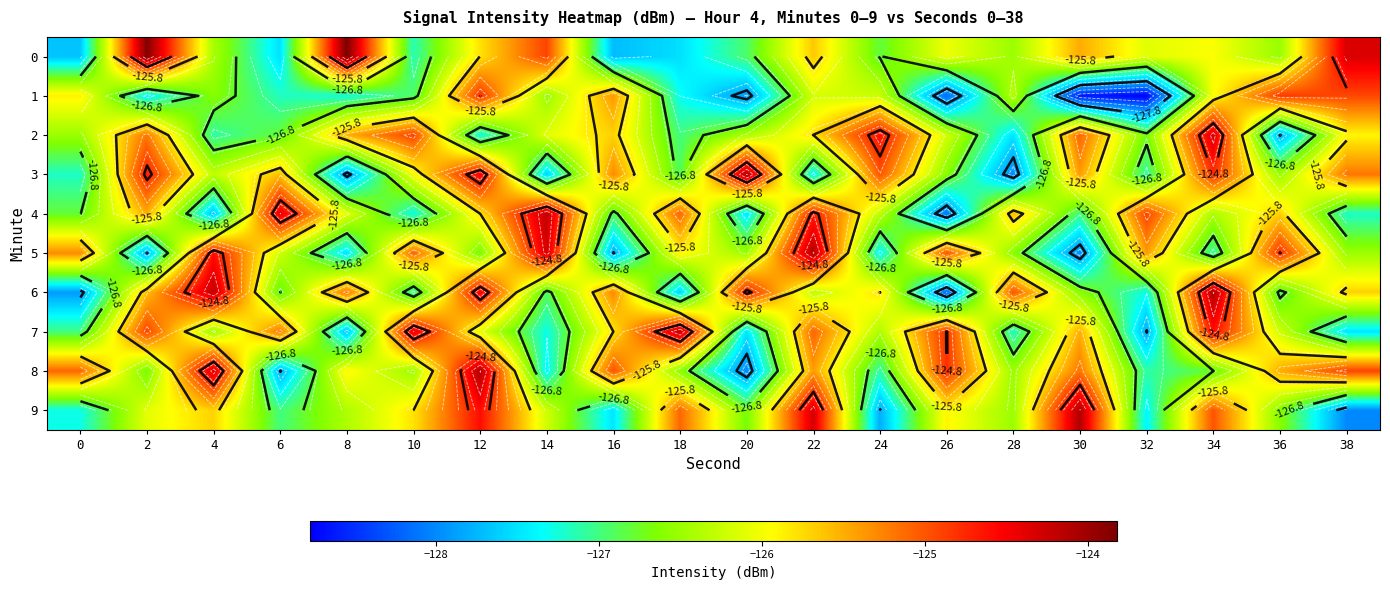

What is the average value of the 5 series?

-126.1